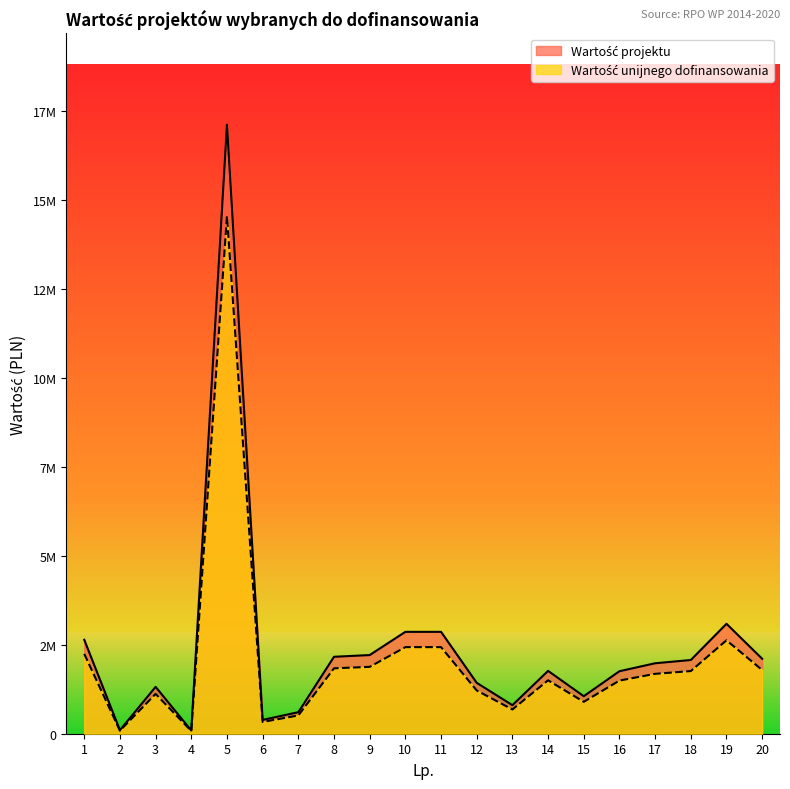

What are all the series names shown in the legend?

Wartość projektu, Wartość unijnego dofinansowania